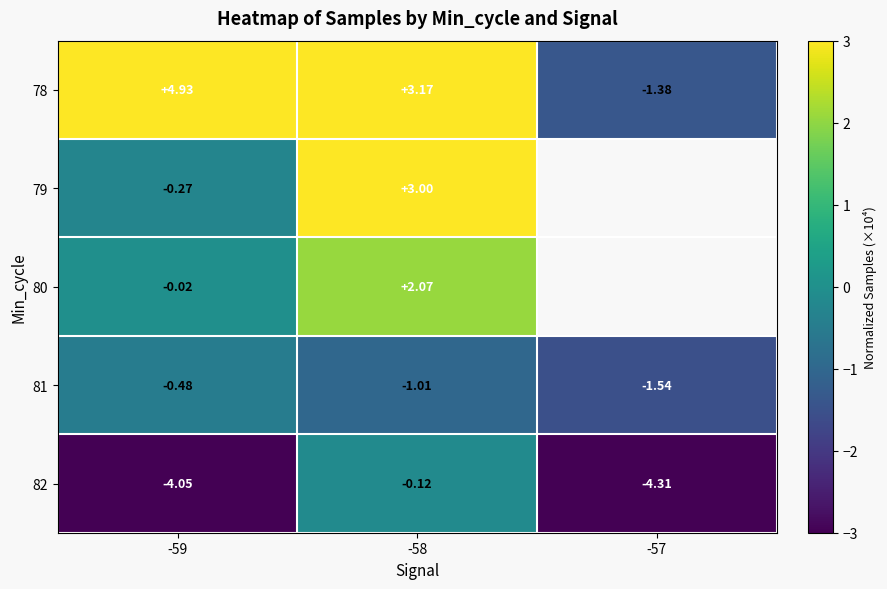

Is the value of 82 at -57 greater than the value of 80 at -59?

No